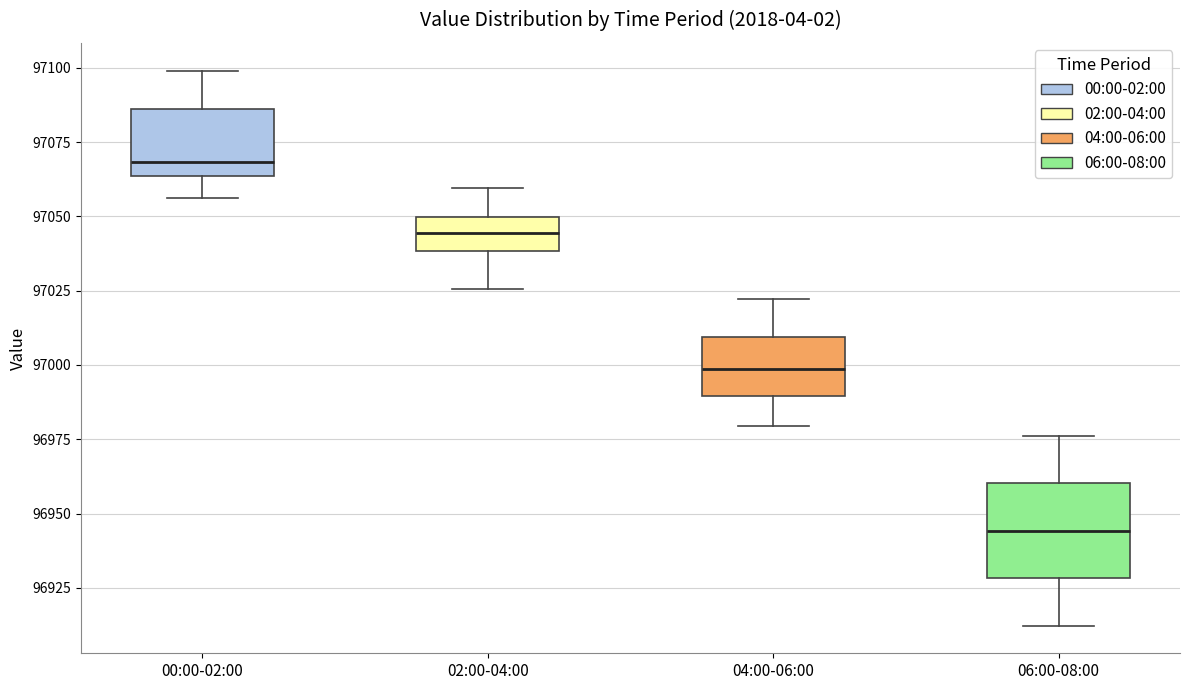

Where does the upper whisker of the box for 04:00-06:00 end on the y-axis? The values are not printed on the chart, so give them approximately, as read against the axis.

97020